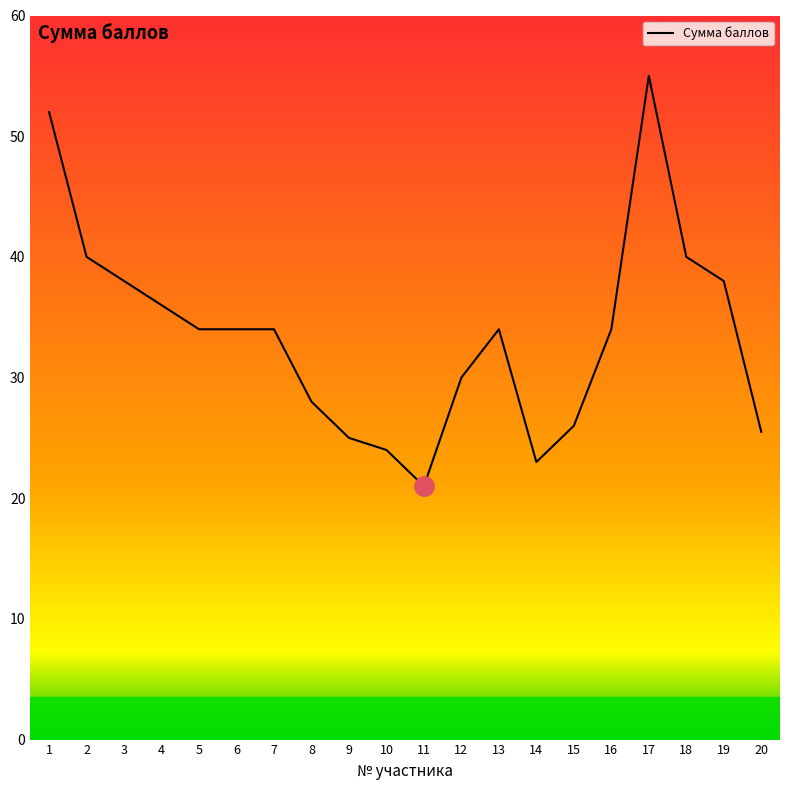

Read the value at 9.

25.0